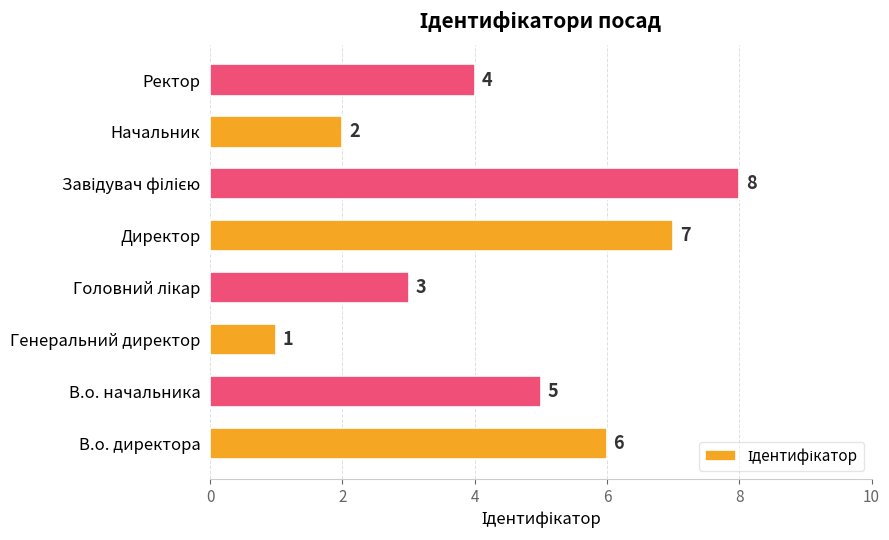

Is it true that the value at Начальник is 3?

False